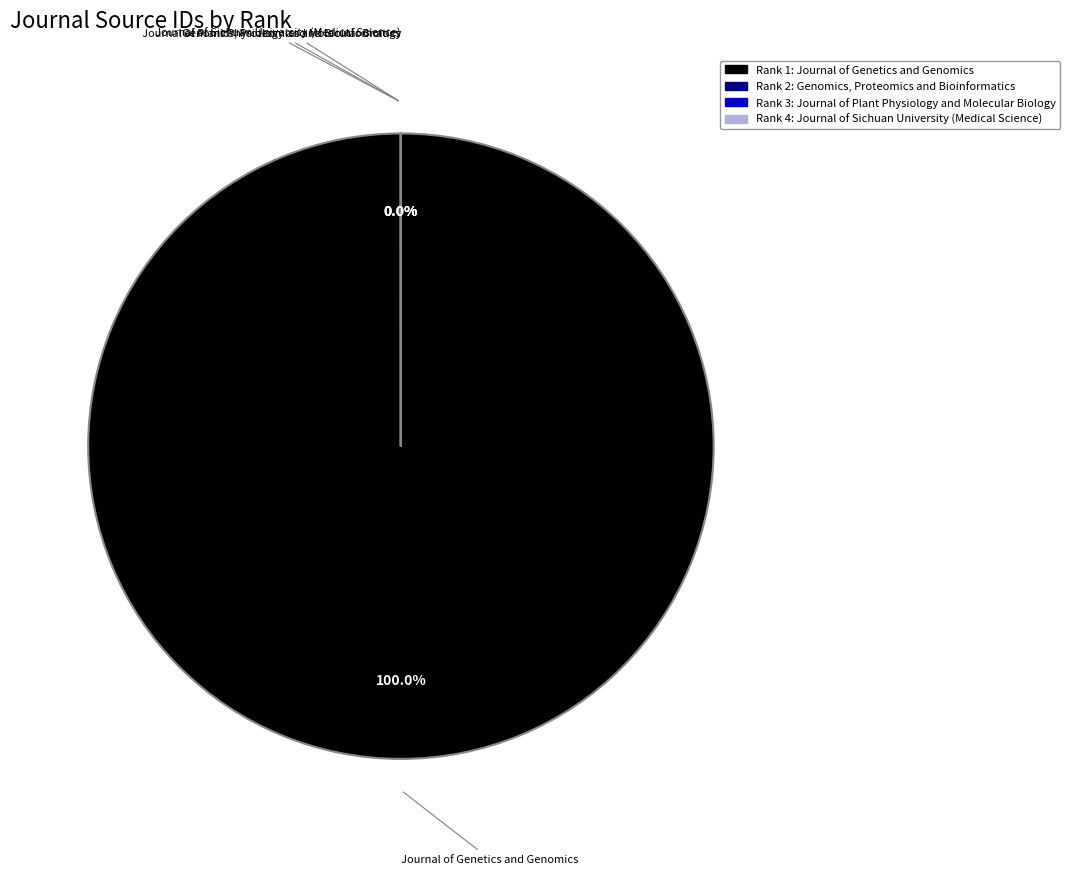

Which slice is the smallest?

Journal of Sichuan University (Medical Science)